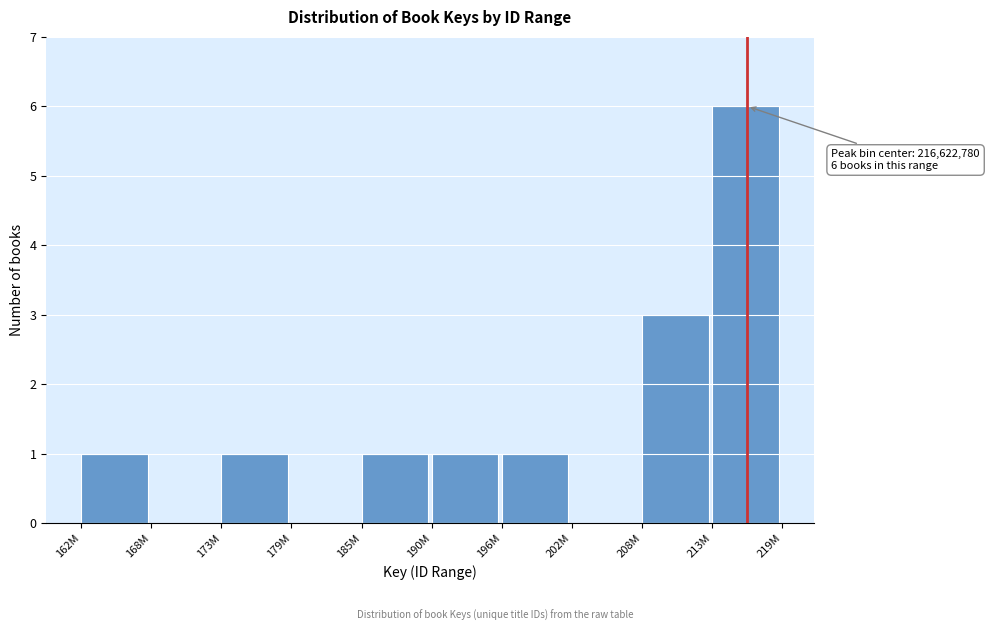

Reading left to right, transcribe all the data shown in this chart.

162M=1	168M=0	173M=1	179M=0	185M=1	190M=1	196M=1	202M=0	208M=3	213M=6